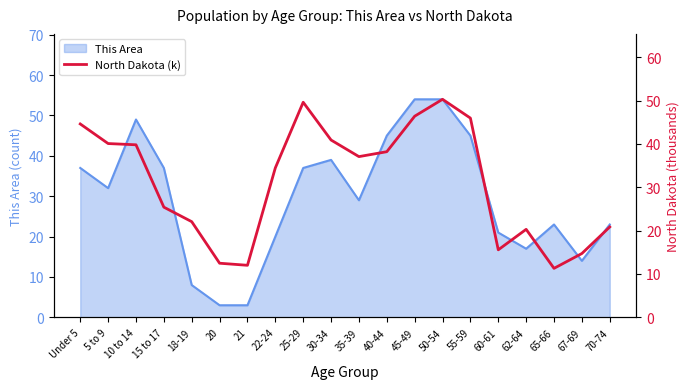

What is the label of the 9th point from the left?

25-29